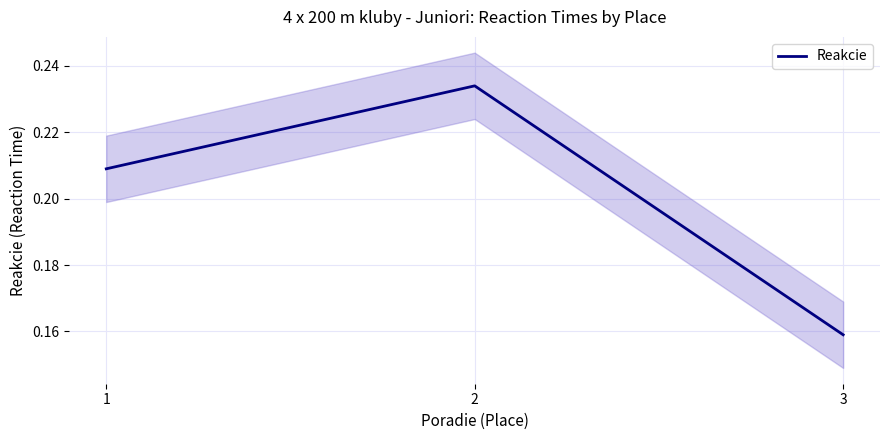

Reading left to right, extract all data points from this chart.

0.2	0.2	0.2